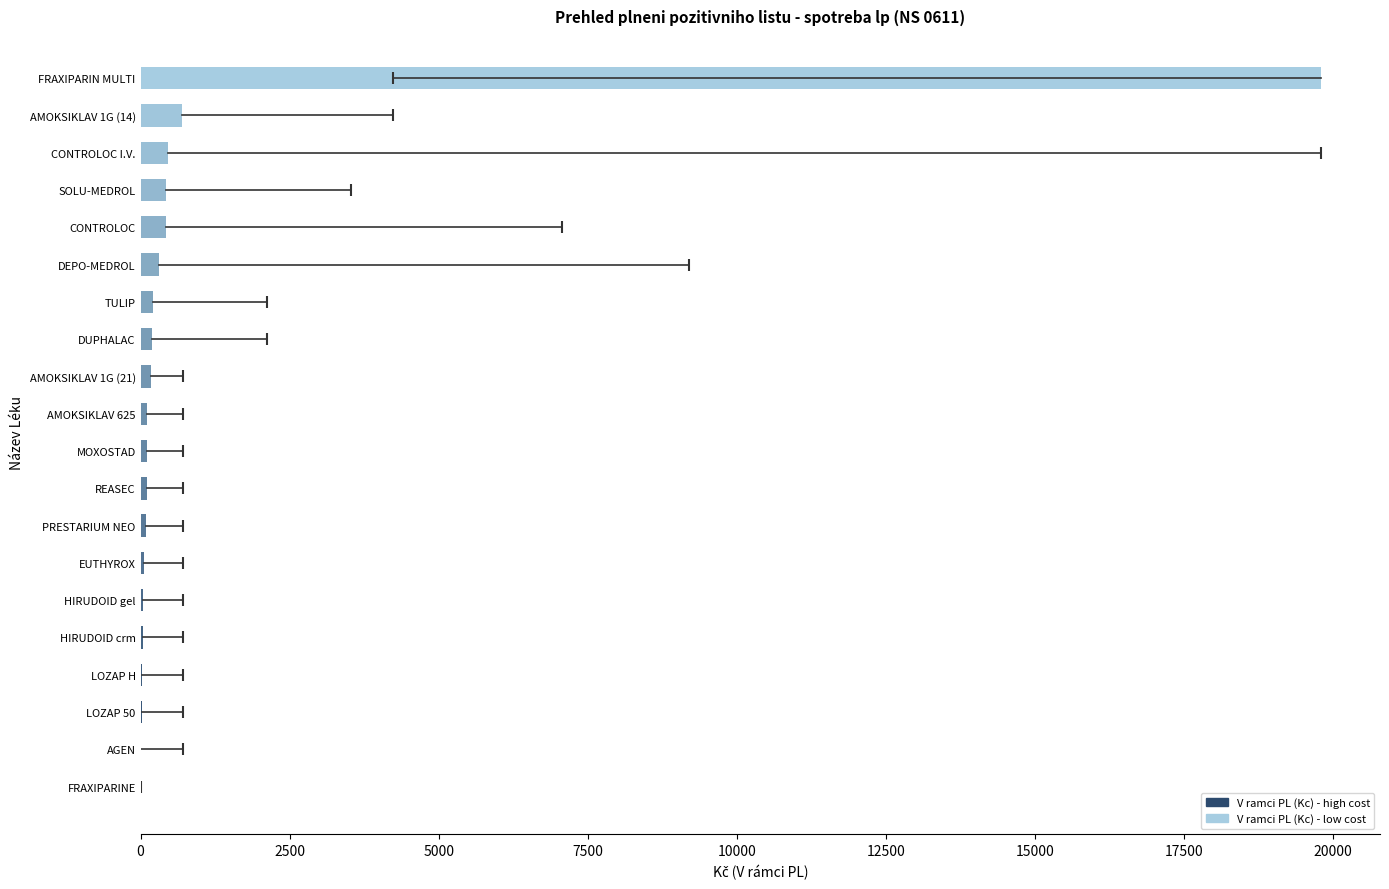

What is the sum of all values?

23300.1